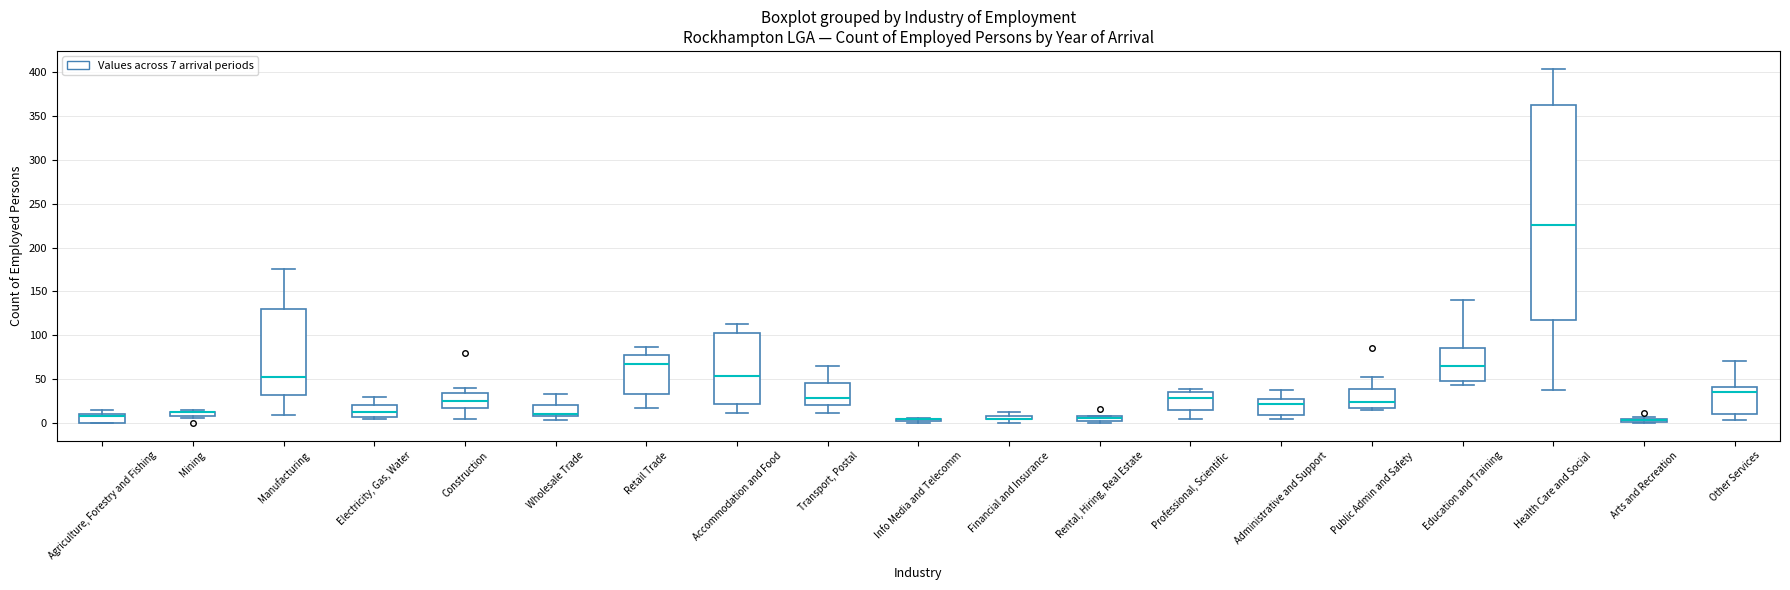

Where is the lower edge of the box for Info Media and Telecomm on the y-axis? The values are not printed on the chart, so give them approximately, as read against the axis.

0